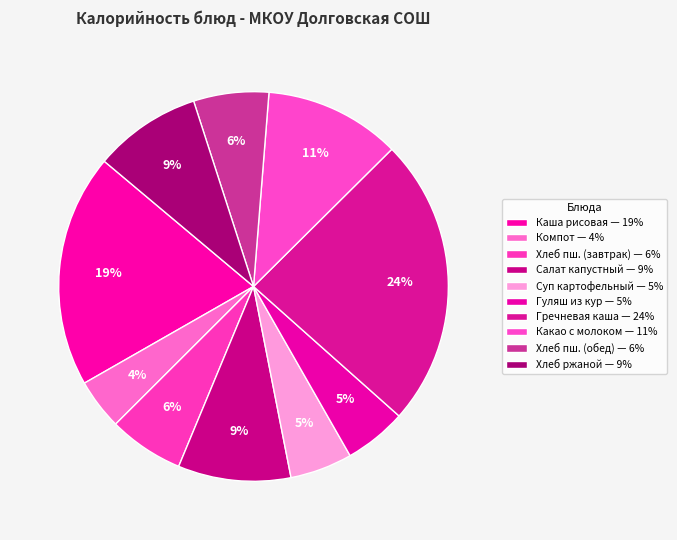

Count the number of slices in the pie.

10